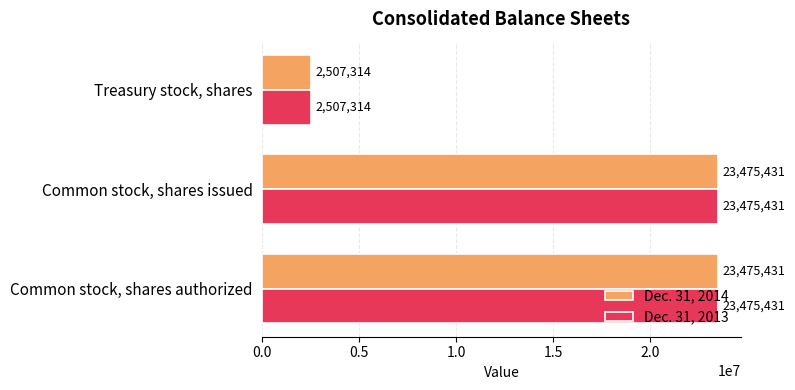

What is the highest value of the Dec. 31, 2013 series?

23475431